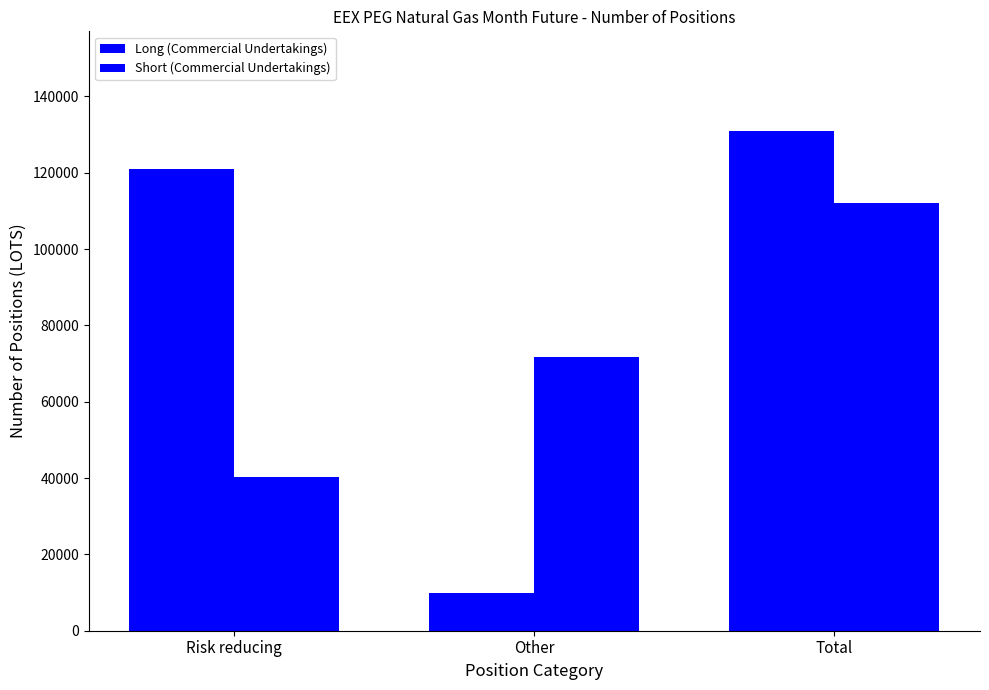

How many values in the Short (Commercial Undertakings) series are below 71839?

1